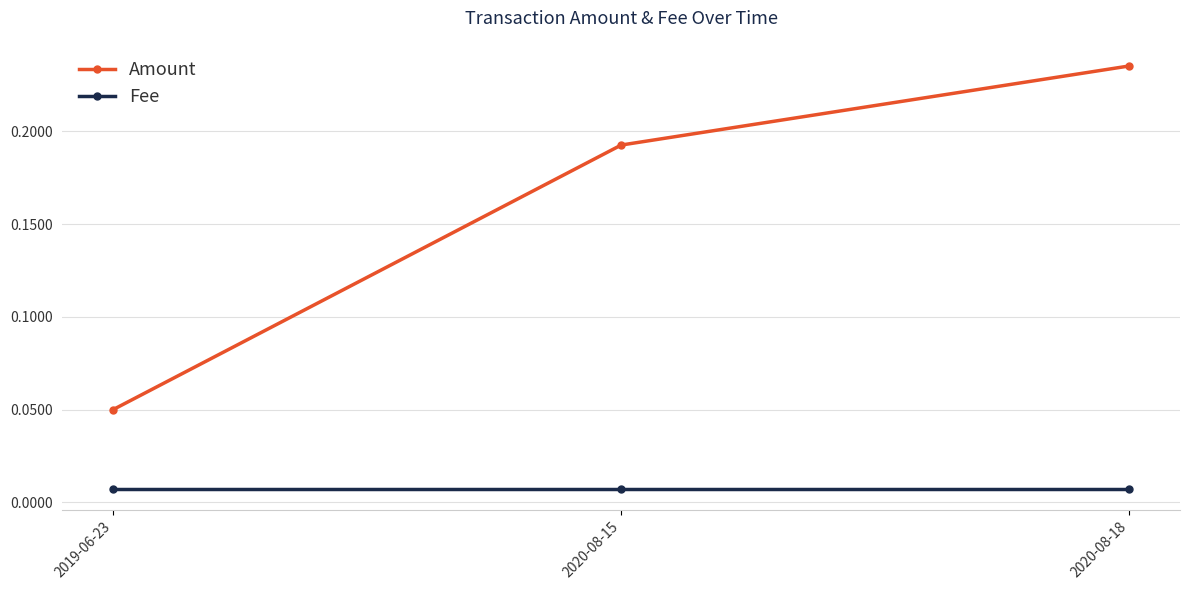

What are all the series names shown in the legend?

Amount, Fee